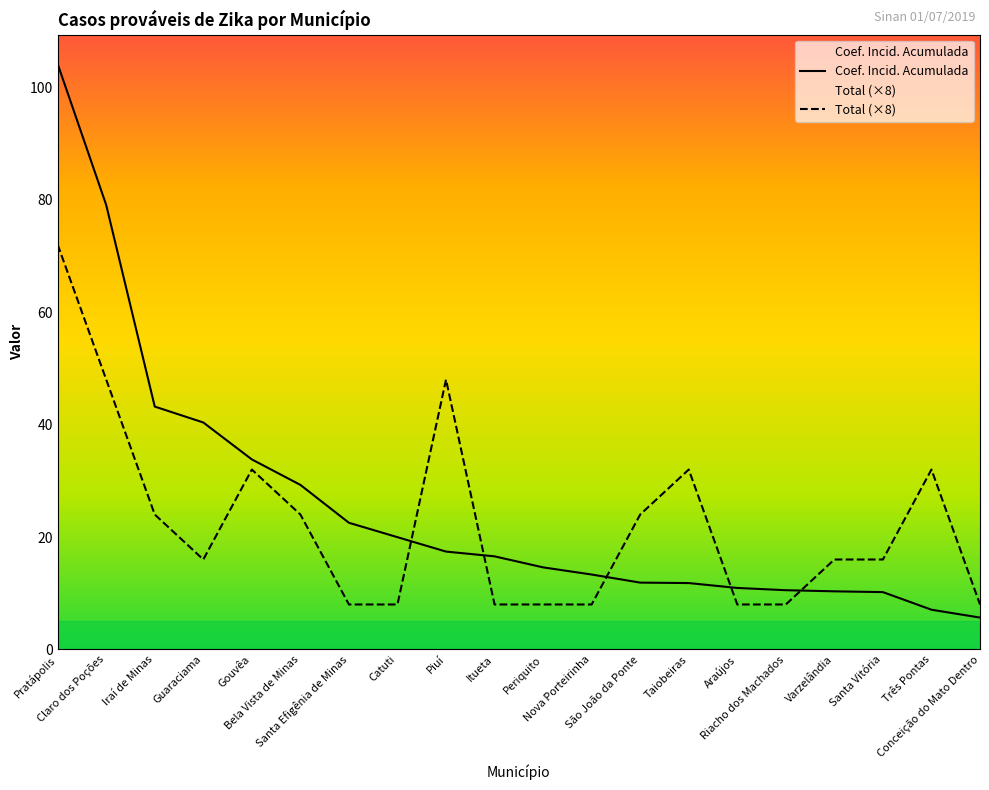

Is it true that Total (×8) equals 8.0 at Santa Efigênia de Minas?

True